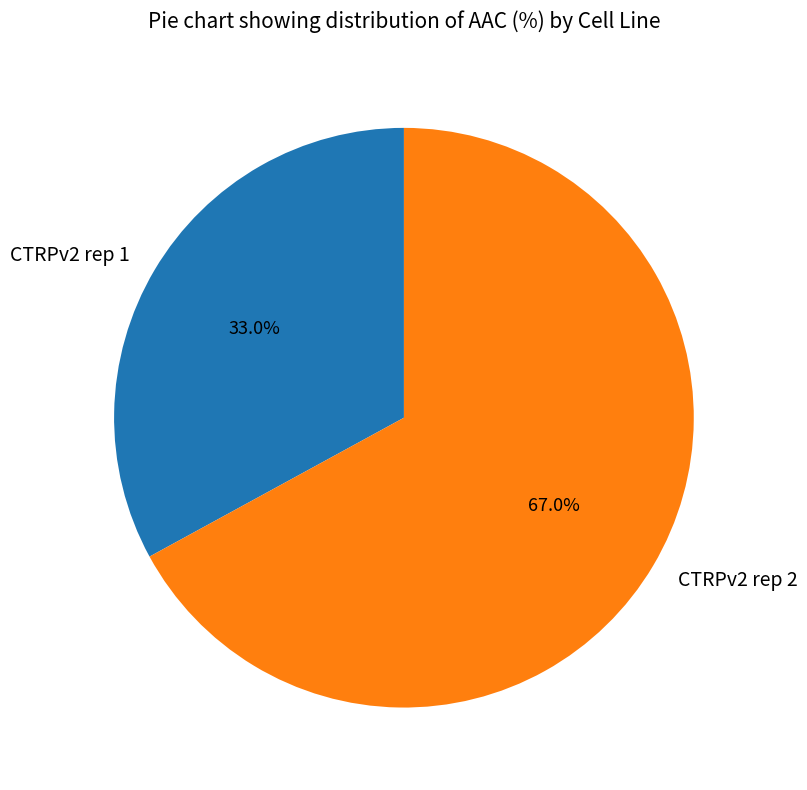

Is it true that CTRPv2 rep 1 is 47% of the pie?

False